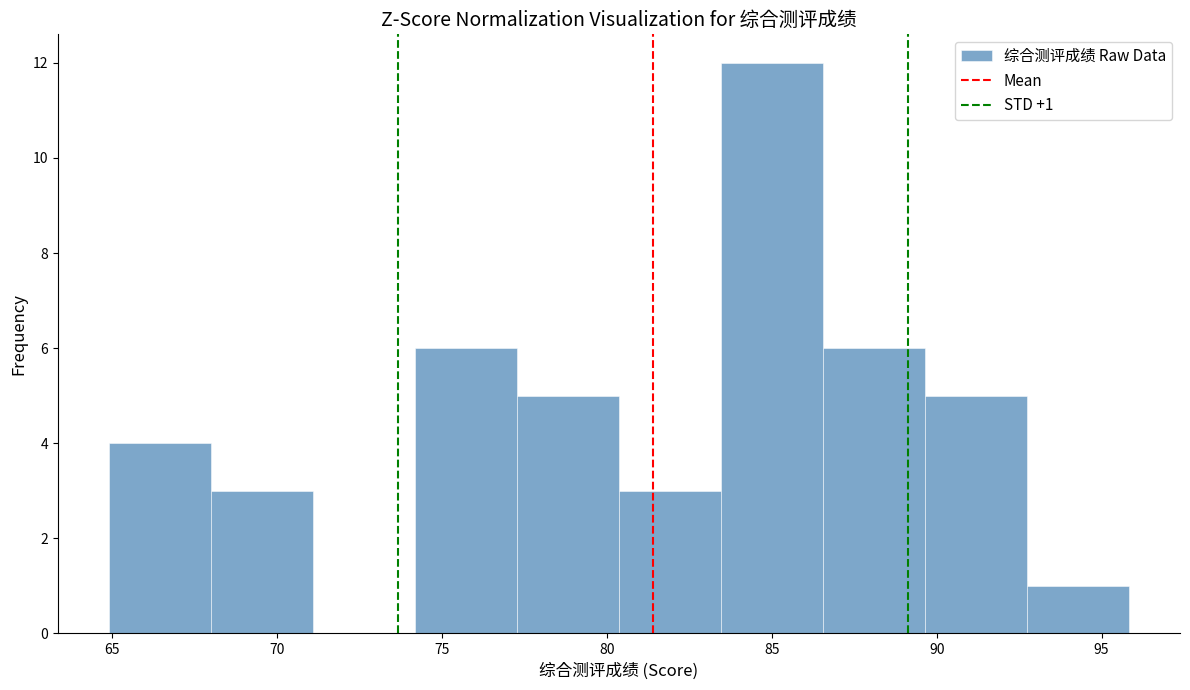

Which range on the x-axis has the tallest bar?

83.5 to 86.5